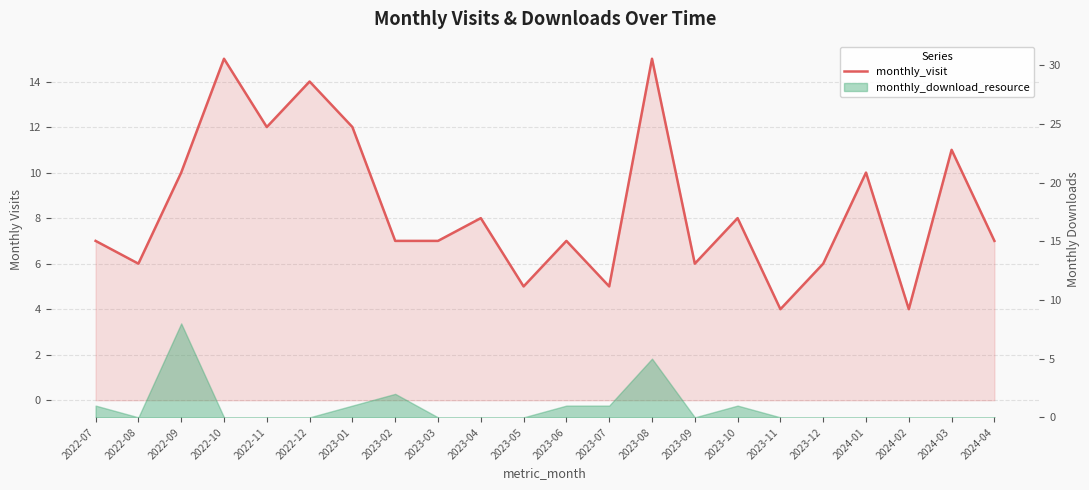

At which category does the data reach its first local peak?

2022-10